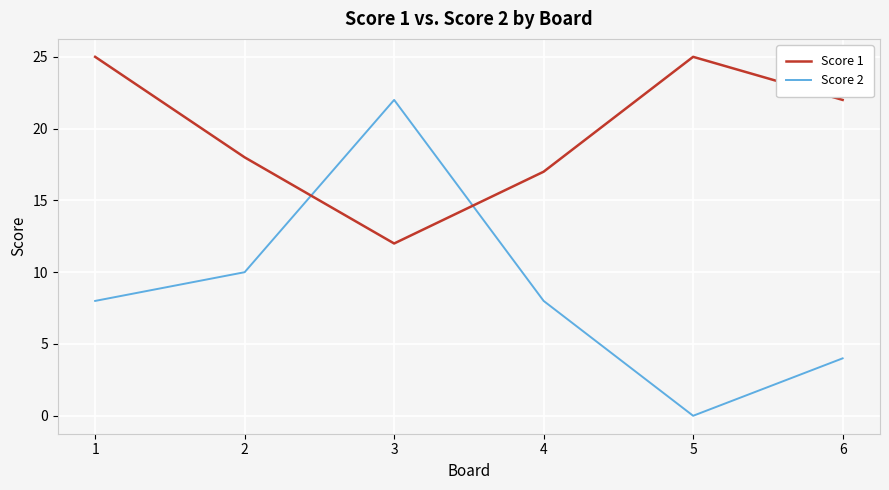

Where is Score 1 nearest to the value 18?

2